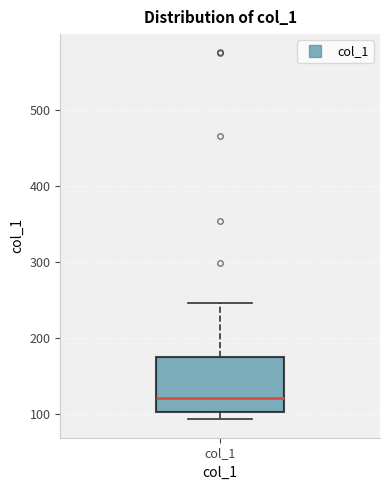

Transcribe this box plot: give where the median line is, the range the box spans, and where the two whiskers end, as read against the y-axis. The values are not printed on the chart, so give them approximately, as read against the axis.

median 120, box 100 to 180, whiskers 90 to 250